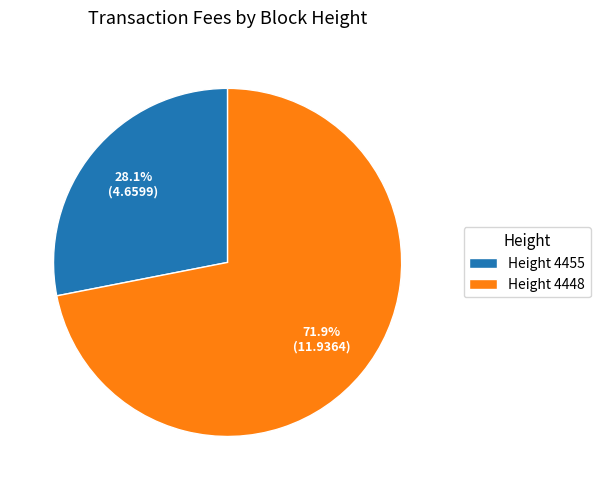

Is Height 4448 the majority of the pie?

Yes